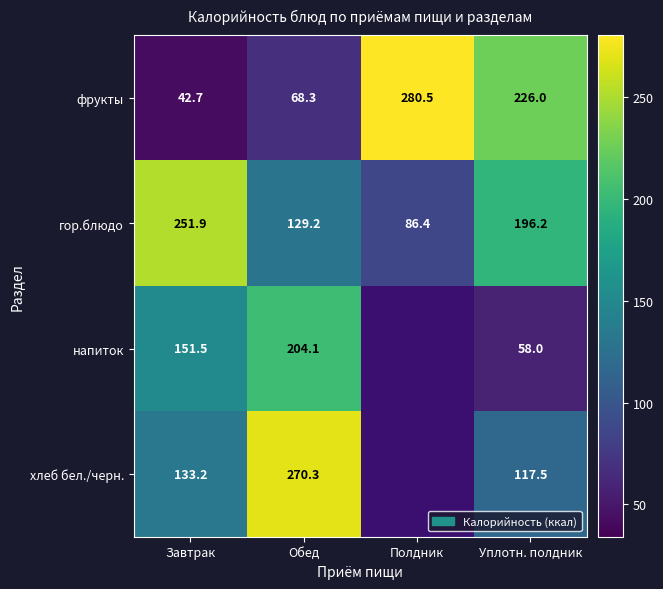

How many values in the гор.блюдо series are below 196?

2